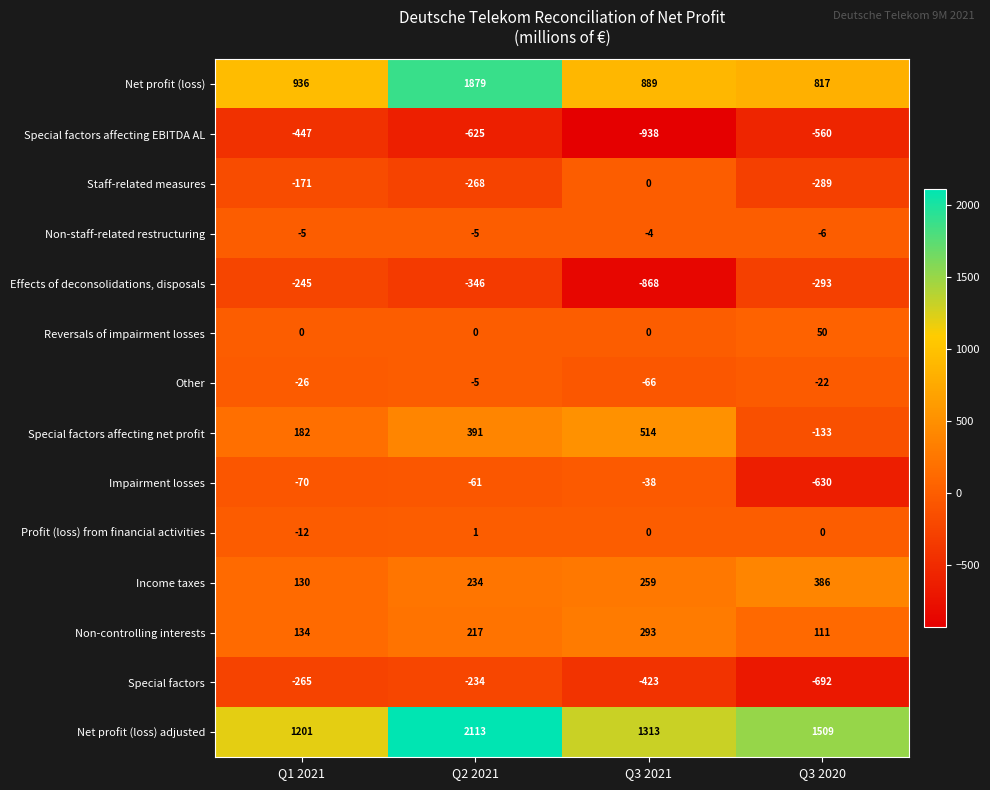

What is the difference between the Income taxes values at Q2 2021 and Q1 2021?

104